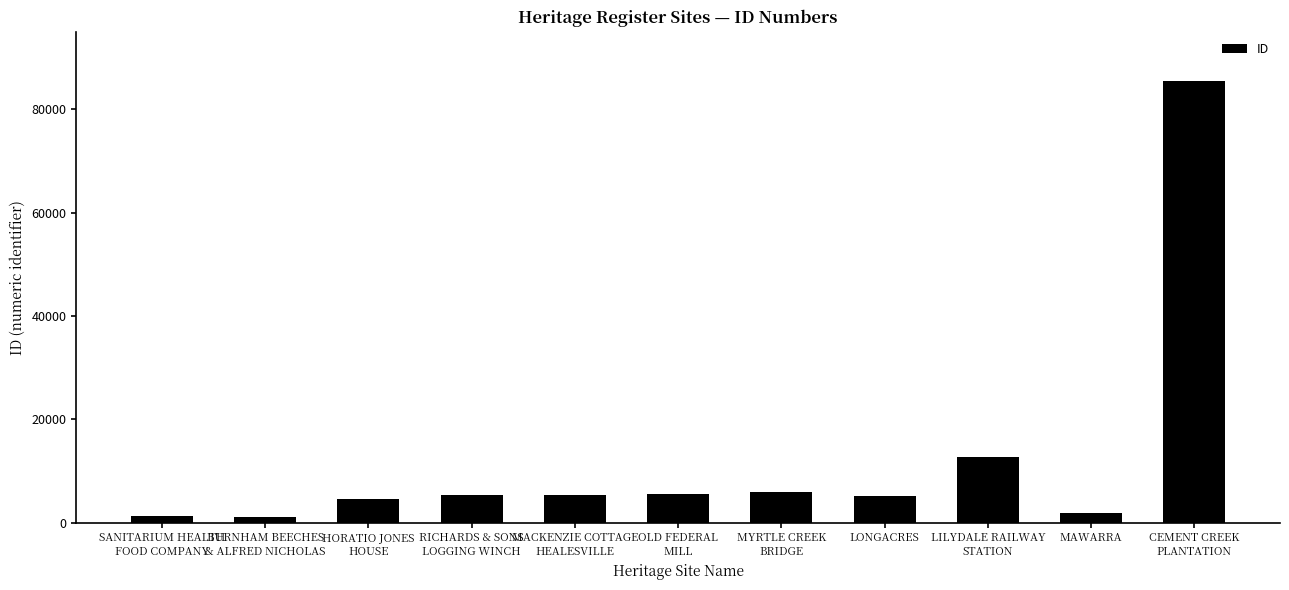

What is the sum of all values?

134260